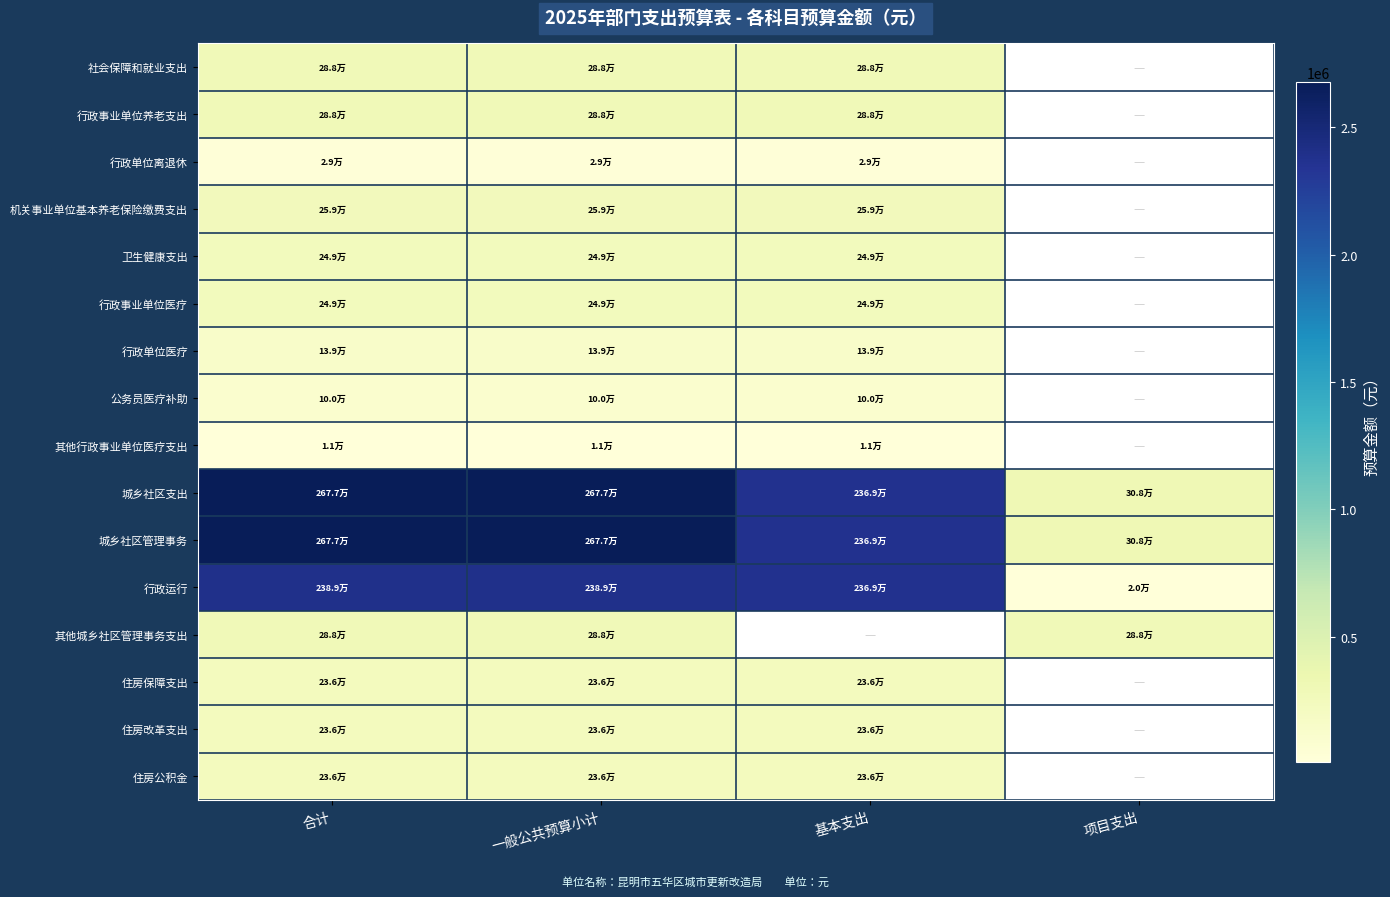

At how many categories does at least one series exceed 395983?

3